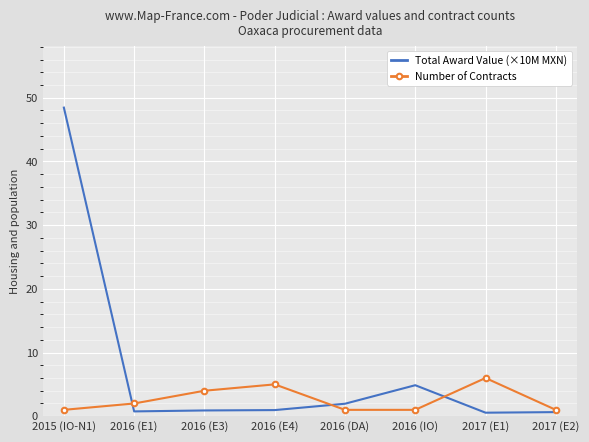

Which series has the widest spread of values?

Total Award Value (×10M MXN)